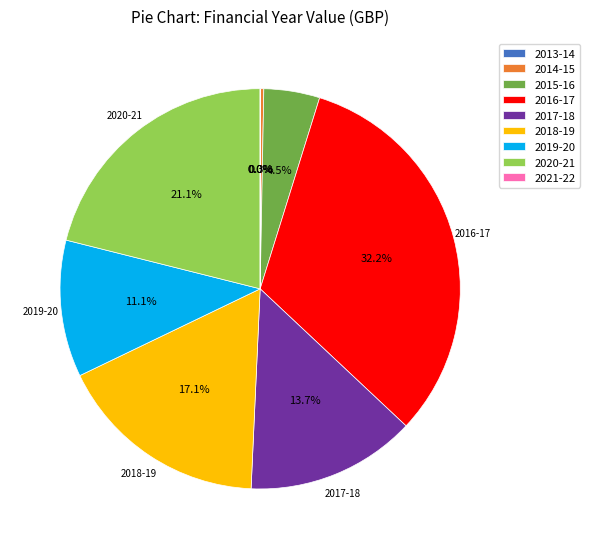

Does any single category account for the majority?

No